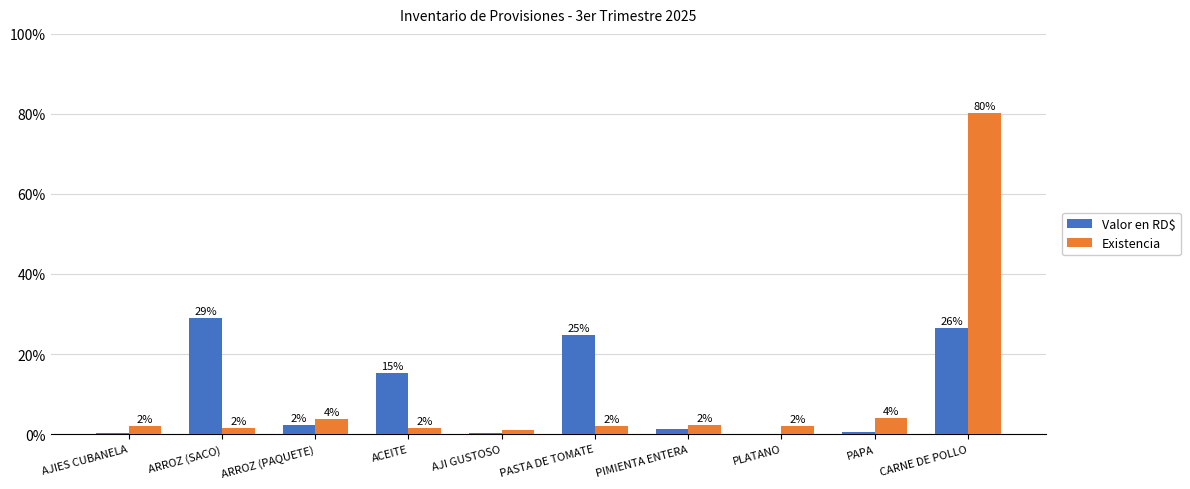

What is the label of the 7th bar from the left?

PIMIENTA ENTERA